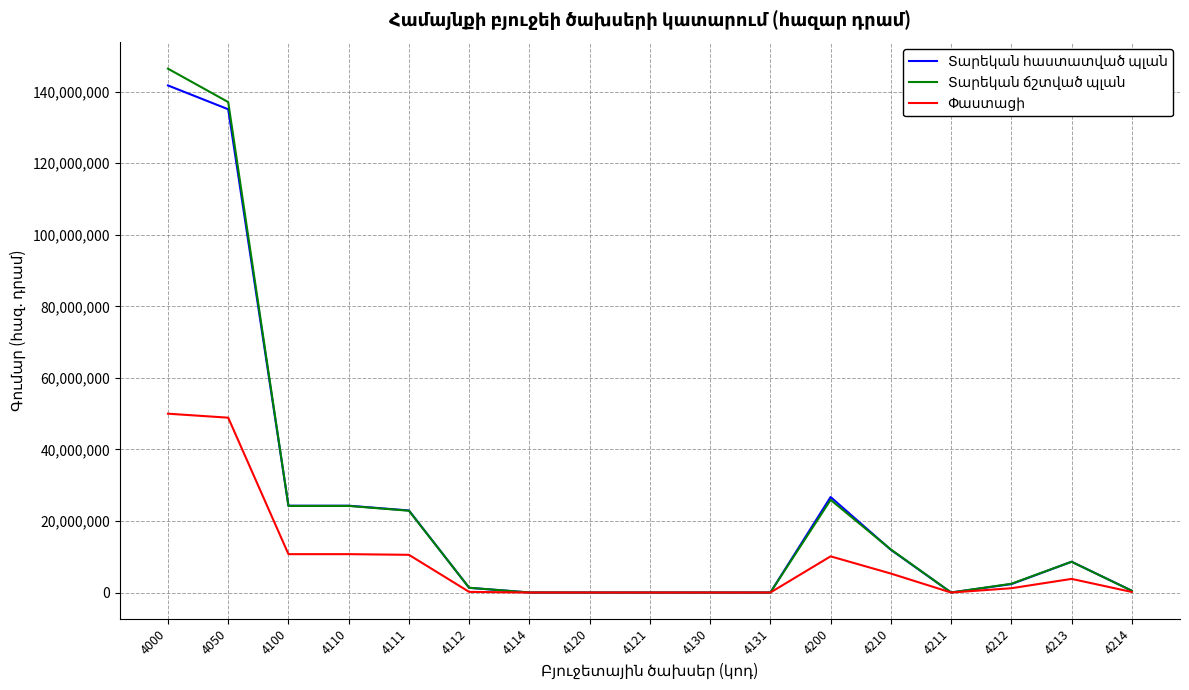

What is the difference between the highest and lowest values at 4100?

13542043.4